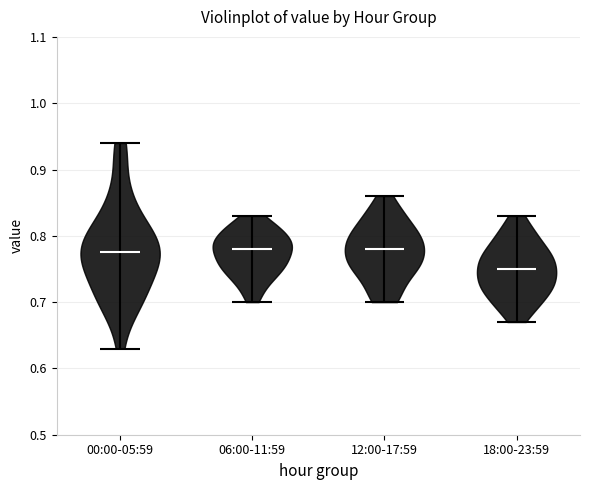

Where does the median line of the violin for 12:00-17:59 sit on the y-axis? The values are not printed on the chart, so give them approximately, as read against the axis.

0.78